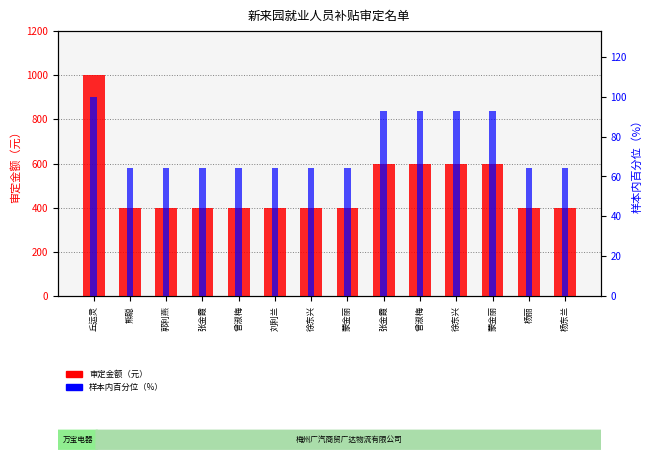

What is the difference between the second highest and minimum values in the 审定金额（元） series?

200.0